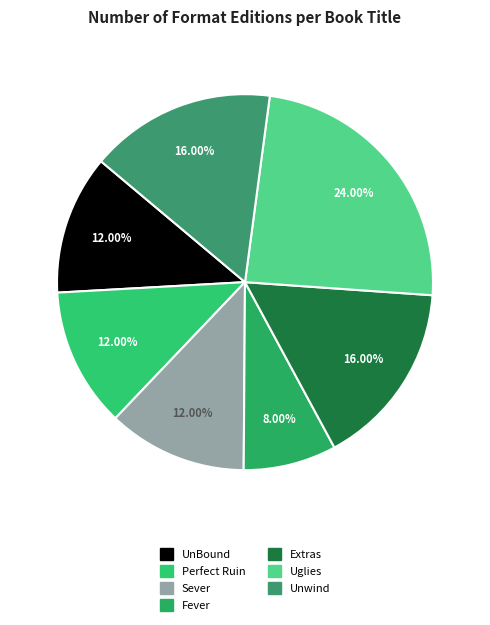

What is the smallest slice in the pie chart?

Fever